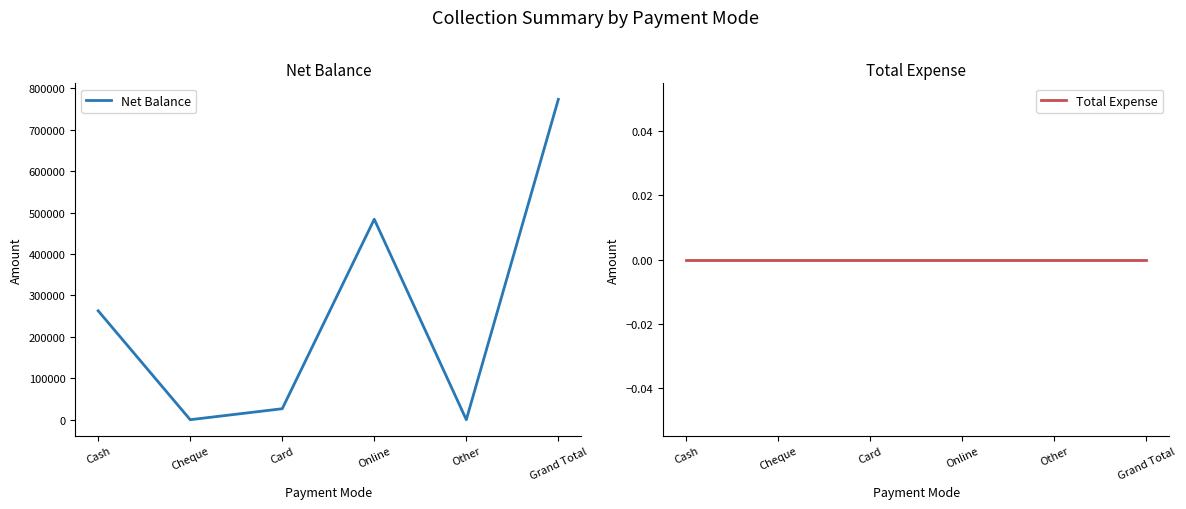

Between Cash and Cheque, which series saw the biggest shift?

Net Balance